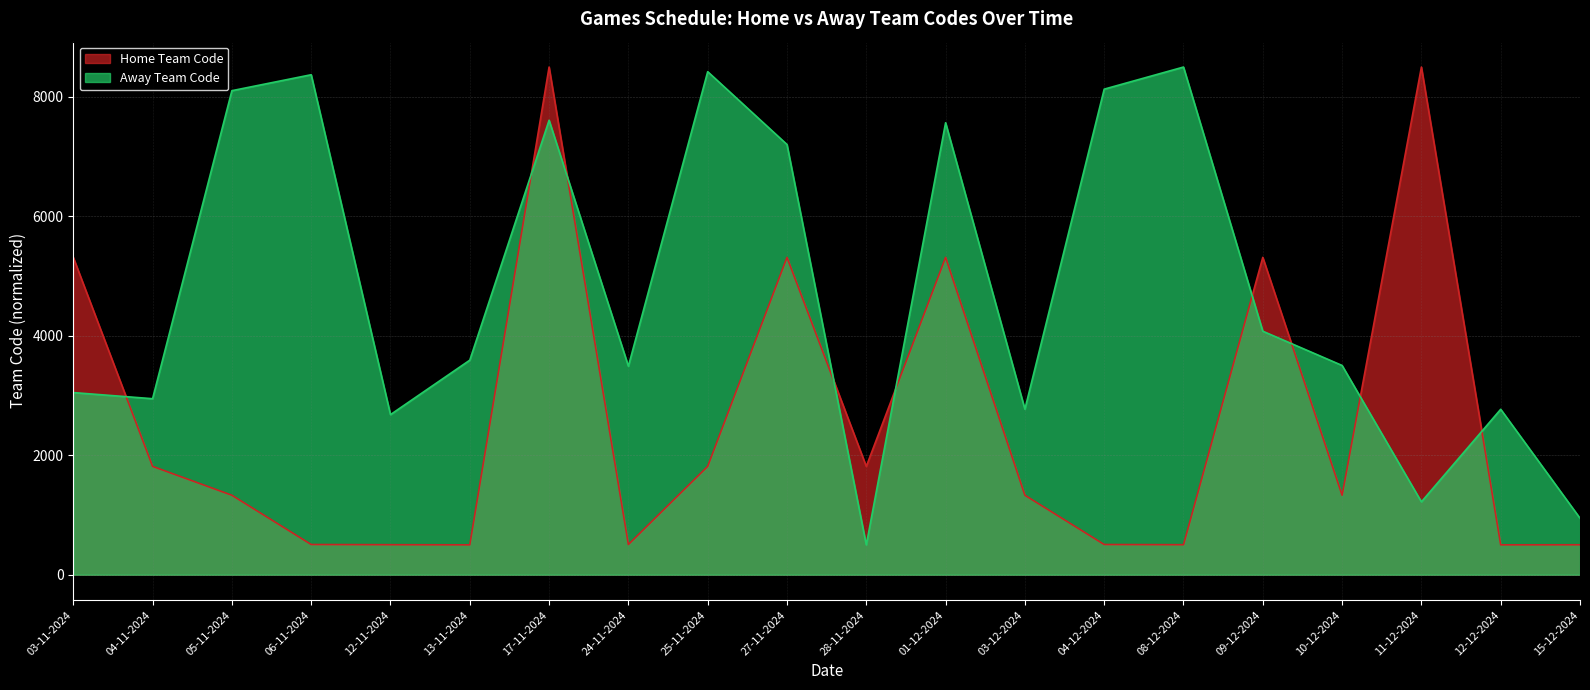

How many data points in Away Team Code are less than 3591?

10